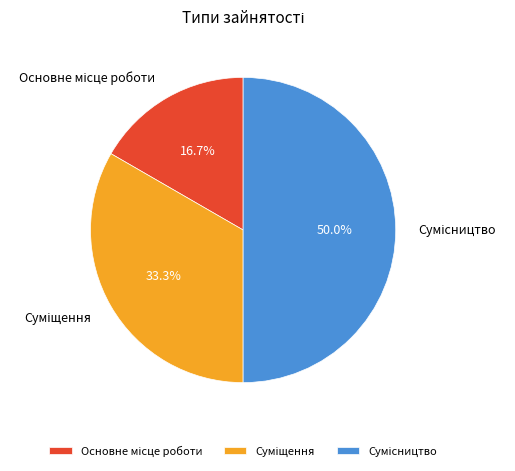

To the nearest percent, what is the difference between the Основне місце роботи and Суміщення slice percentages?

17%